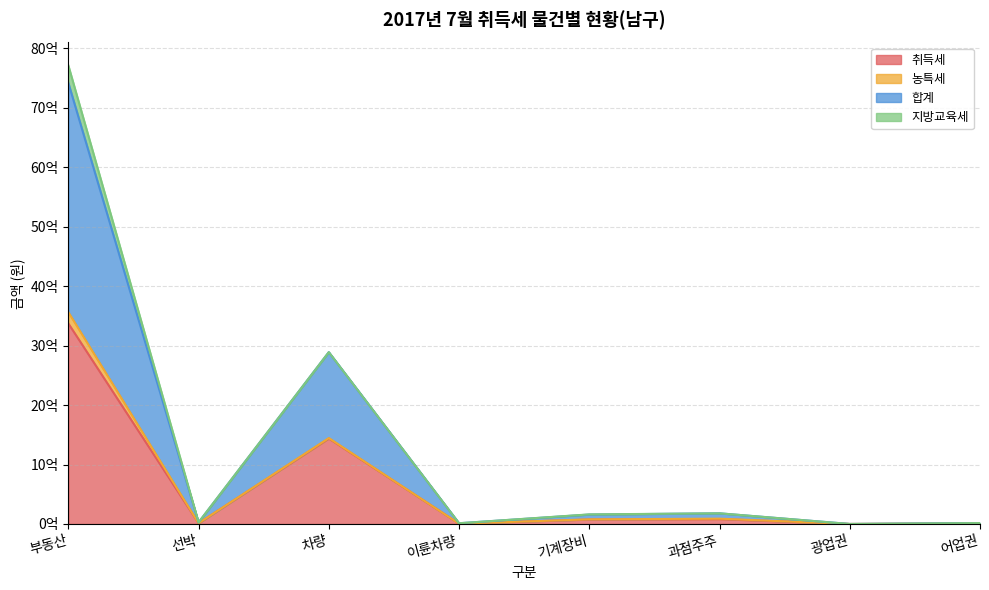

True or false: 취득세 has a value of 75224160 at 기계장비.

True